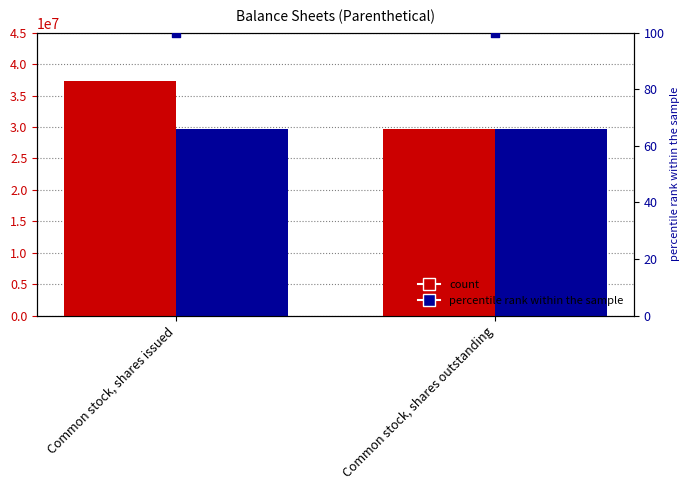

At how many categories does at least one series exceed 955320?

2